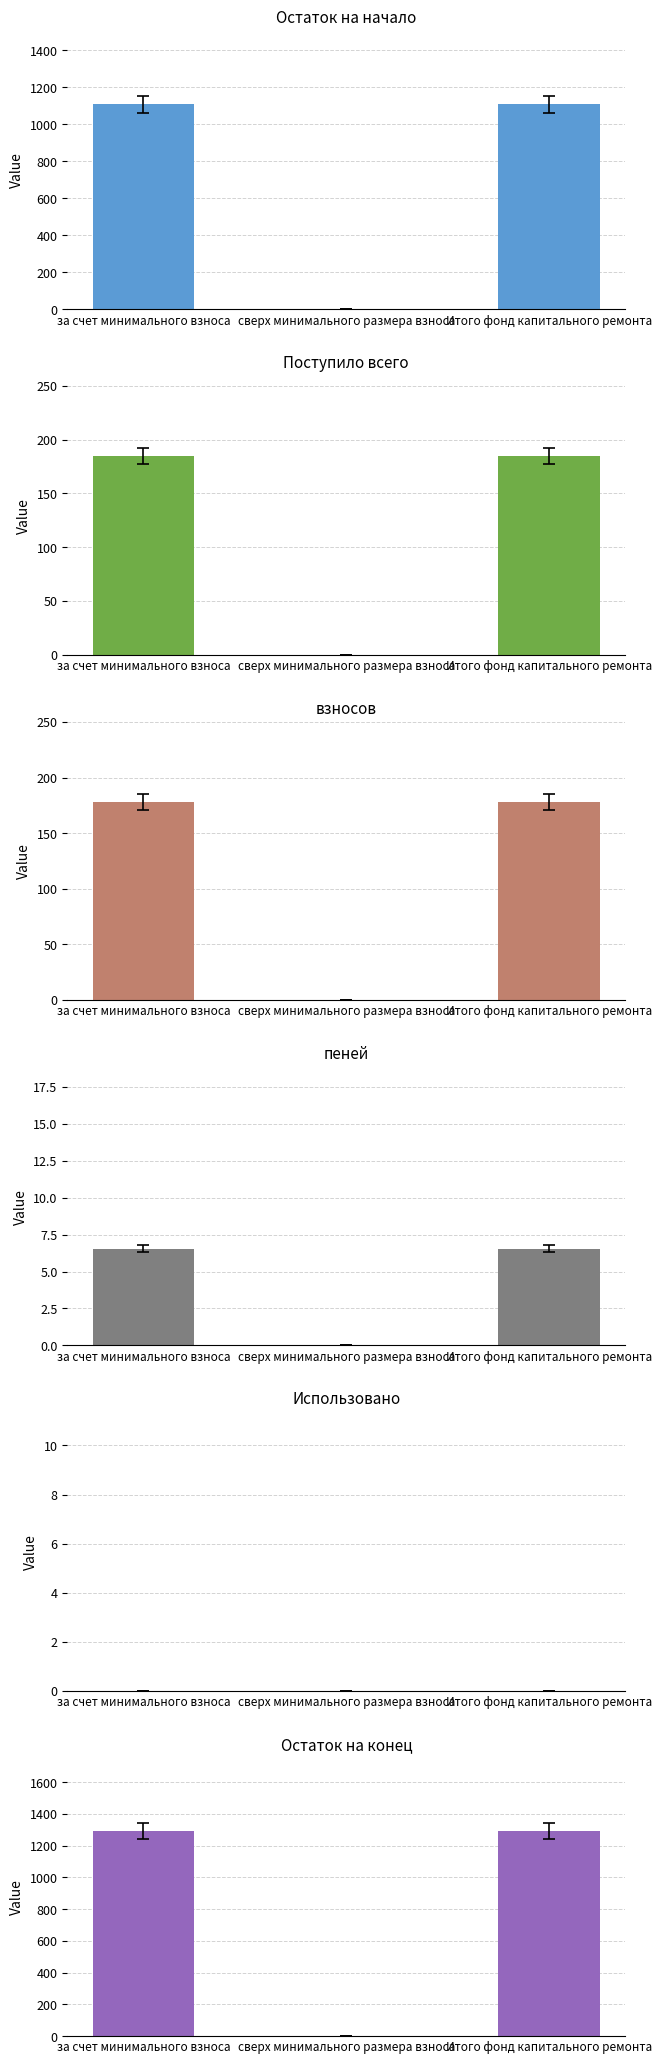

Between за счет минимального взноса and Итого фонд капитального ремонта, which series saw the biggest shift?

Остаток на начало